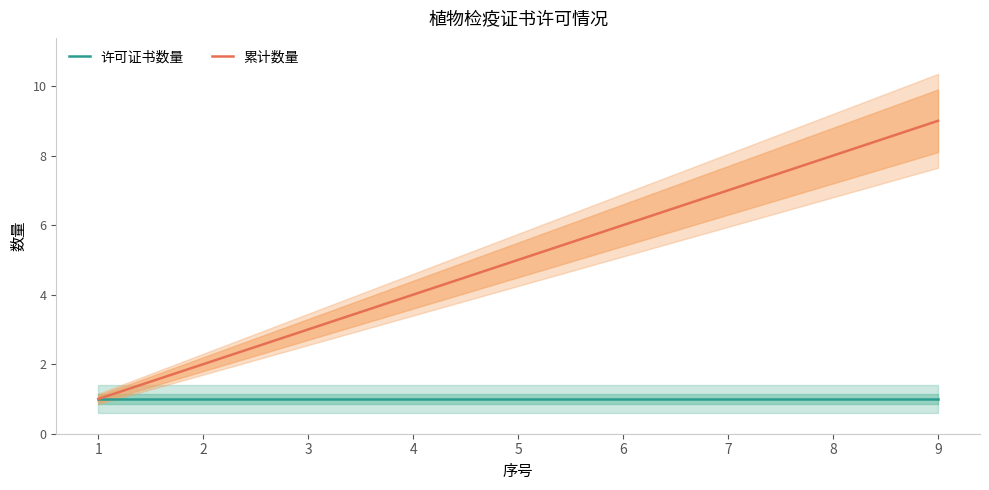

What is the value of the 累计数量 point at the 7th from the left?

7